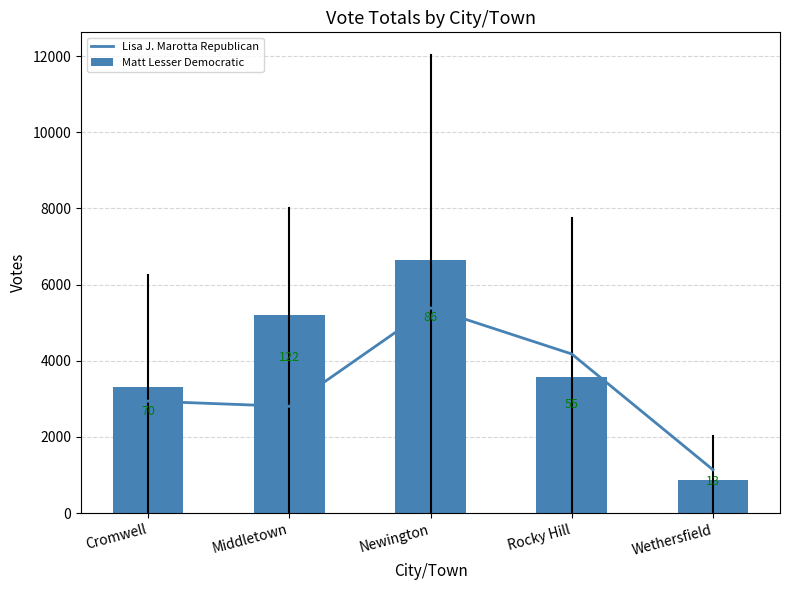

Which series has the largest range (max minus min)?

Matt Lesser Democratic